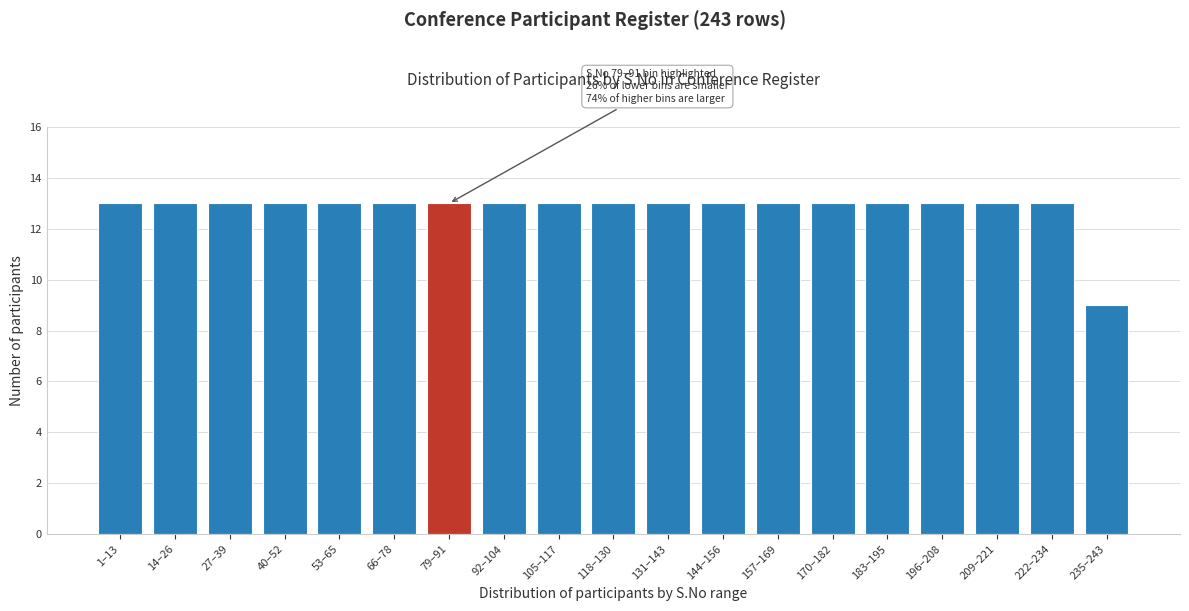

Reading right to left, what are all the values shown in this chart?

9	13	13	13	13	13	13	13	13	13	13	13	13	13	13	13	13	13	13